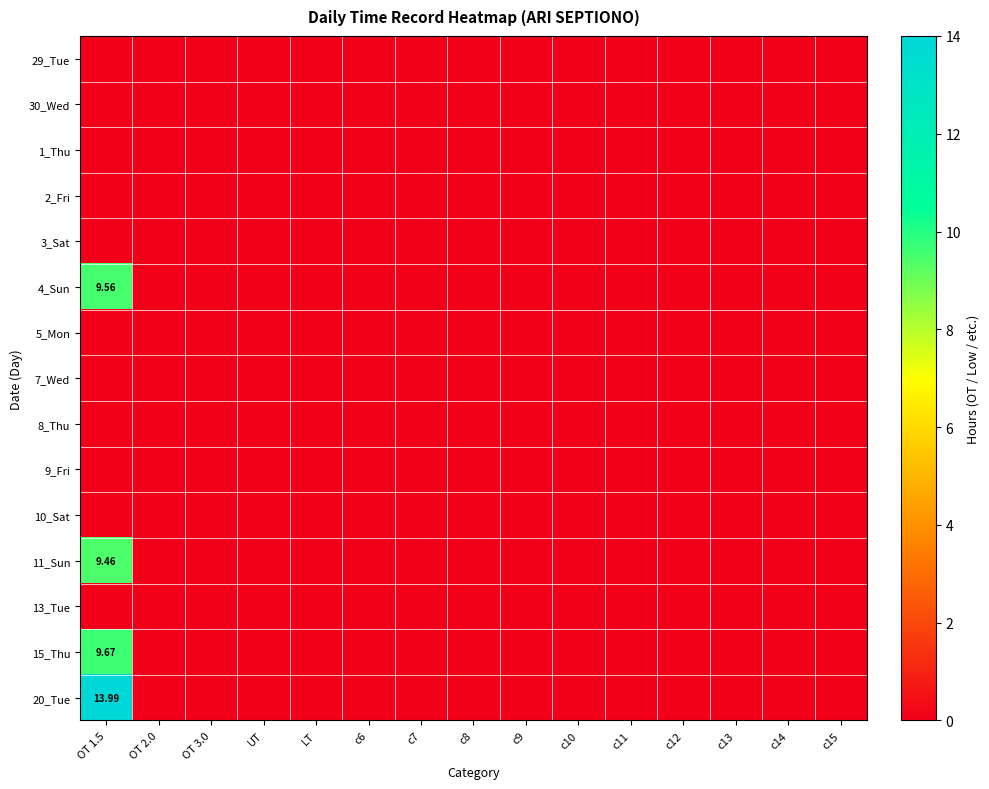

Between OT 1.5 and OT 3.0, which series saw the biggest shift?

20_Tue